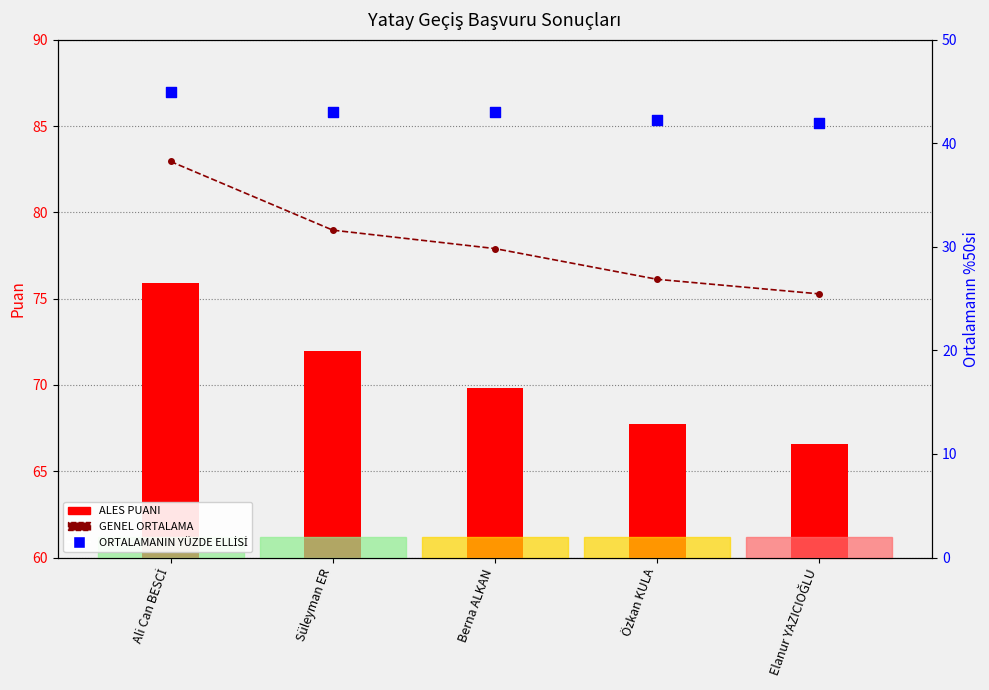

Which series contains the lowest Y value?

ORTALAMANIN YÜZDE ELLİSİ